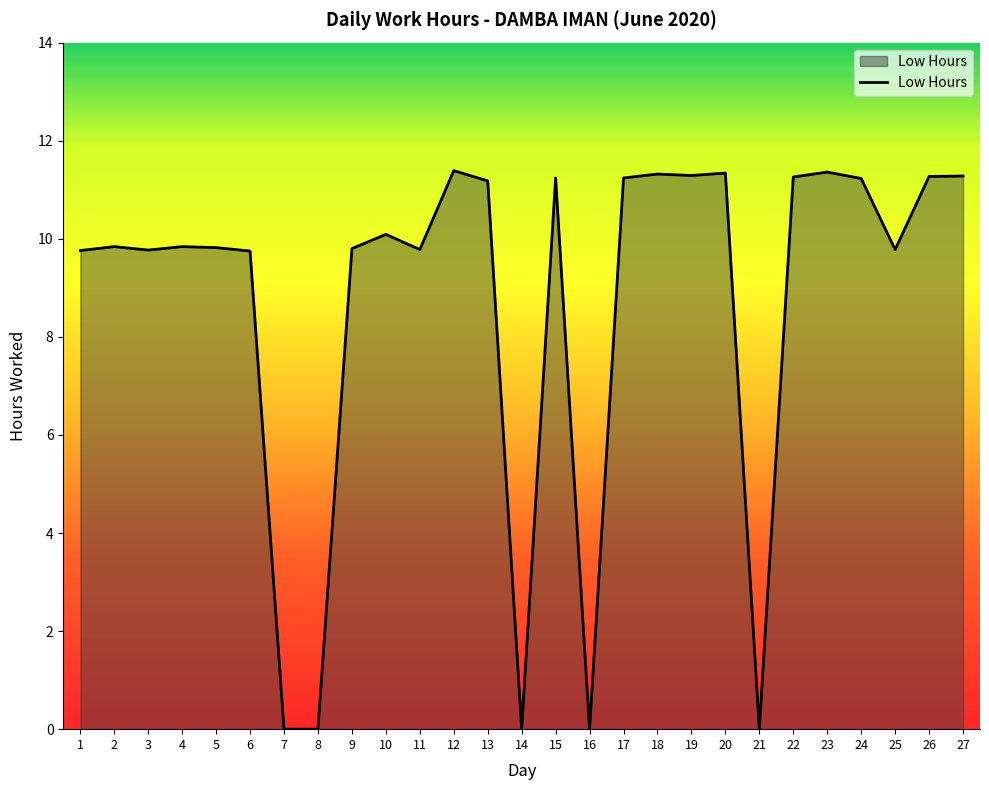

The value at 6 is 17.5. True or false?

False